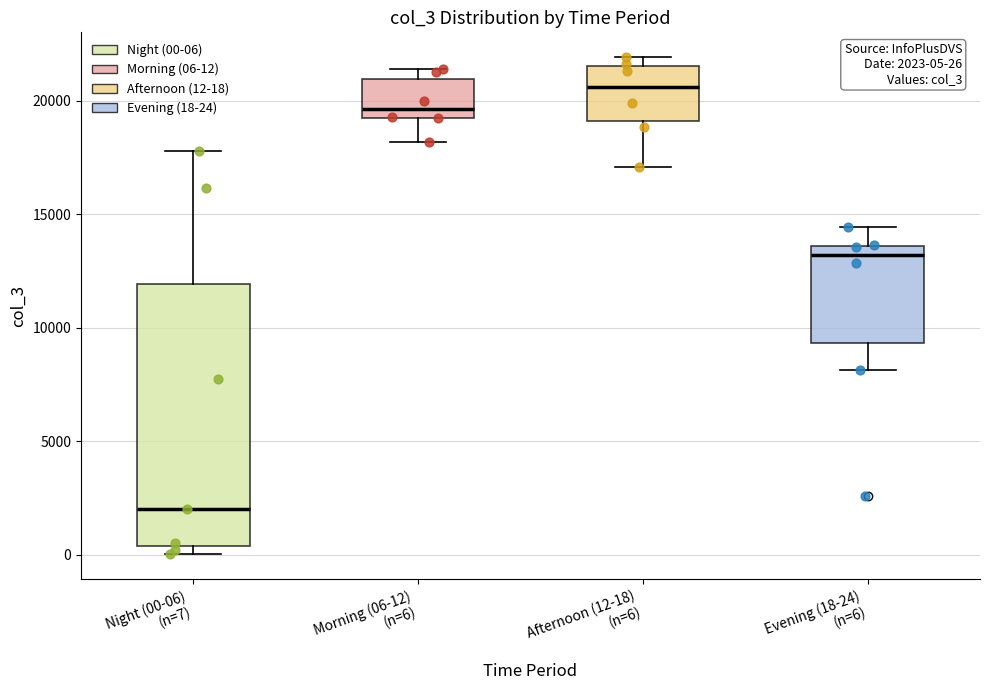

Comparing the boxes themselves (not the whiskers), which one is the tallest?

Night (00-06) (n=7)